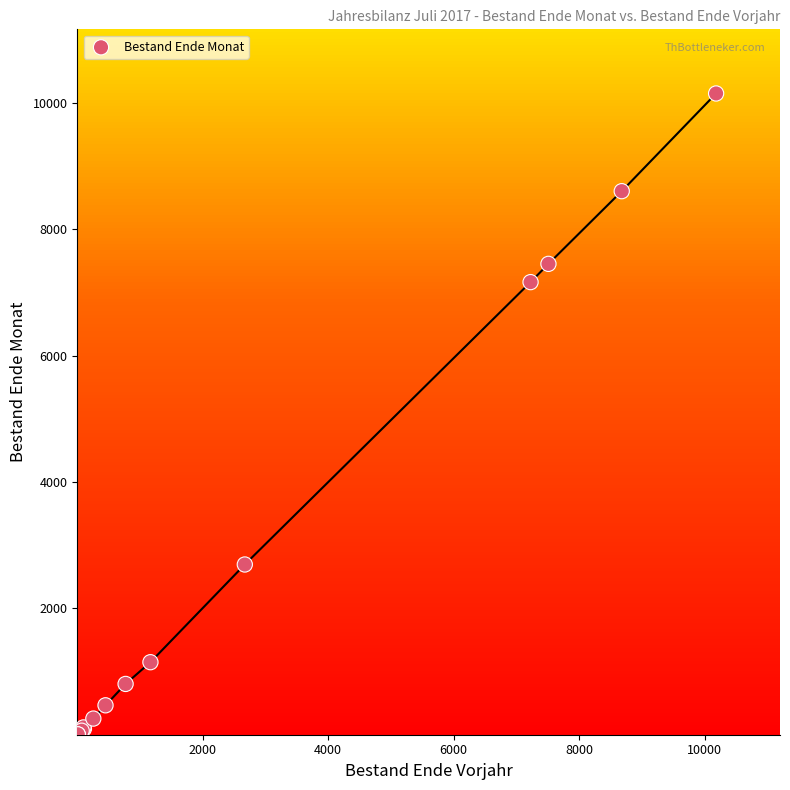

What Y value in the scatter plot is closest to 5077?

7164